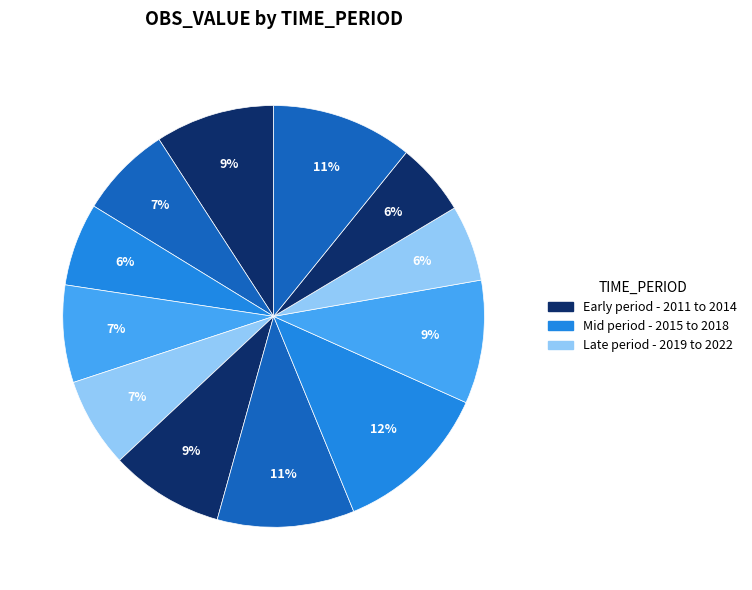

Rank the categories by value from highest to lowest.

2018, 2022, 2017, 2019, 2011, 2016, 2014, 2012, 2015, 2013, 2020, 2021